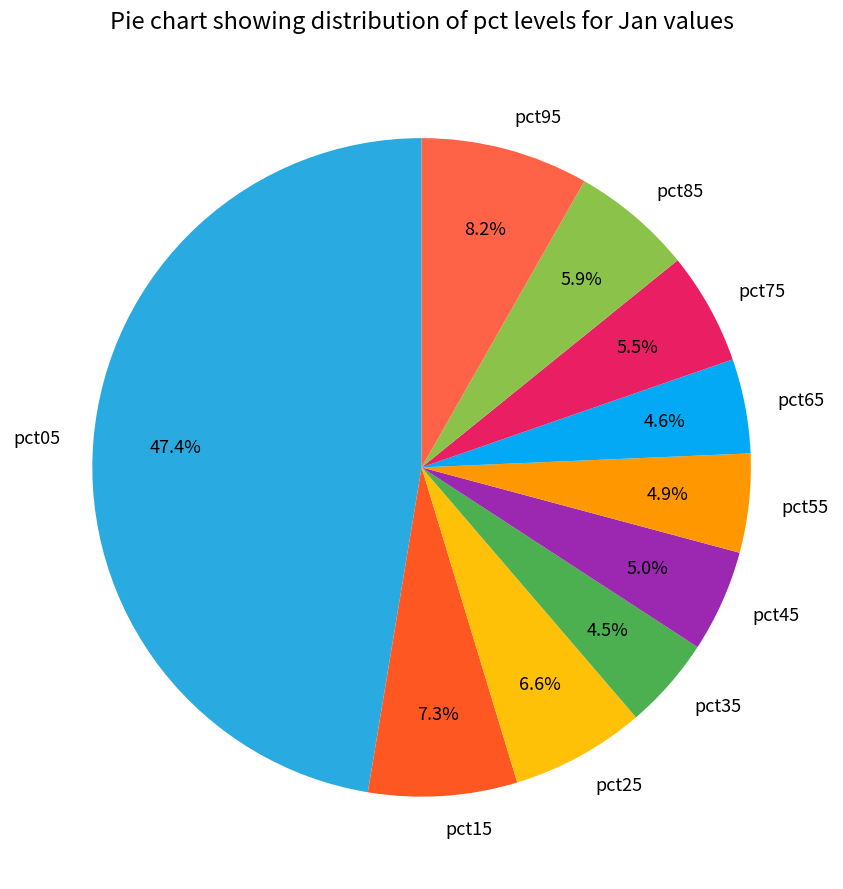

How many slices are in this pie chart?

10